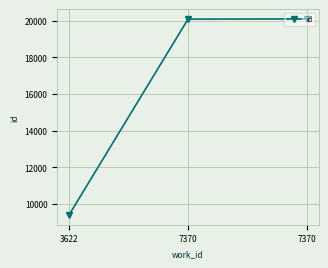

What is the difference between the values at 7370 and 7370?

11